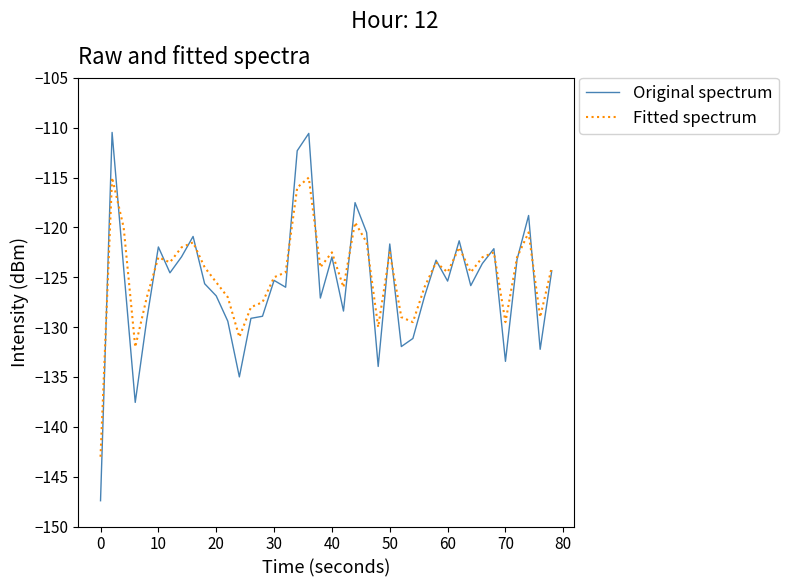

How many series are shown in this chart?

2